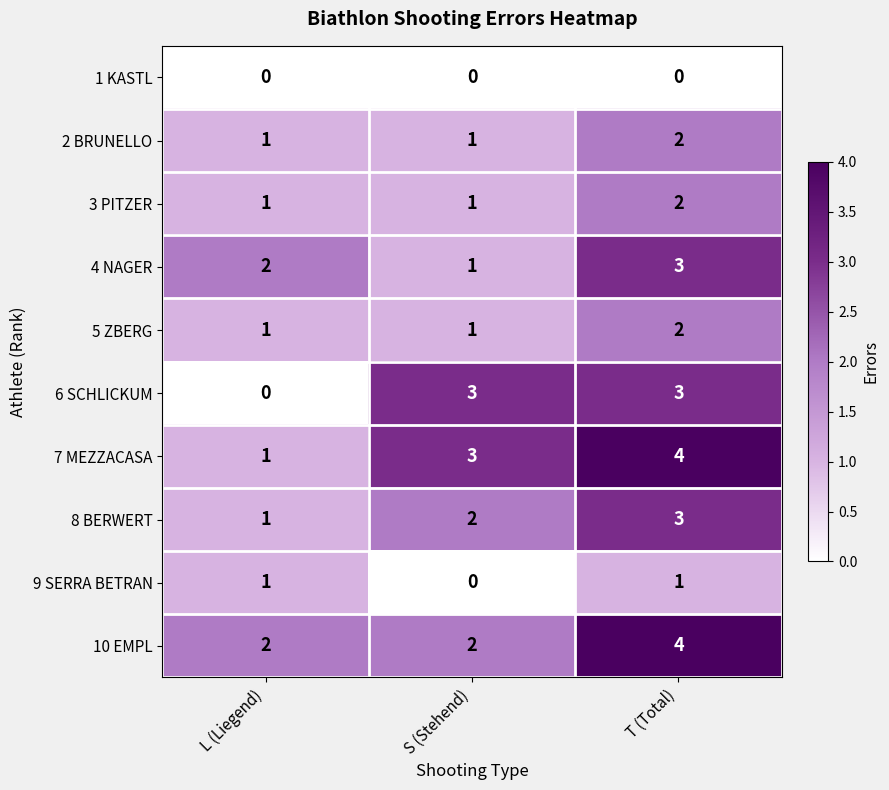

How many distinct data groups are displayed?

10